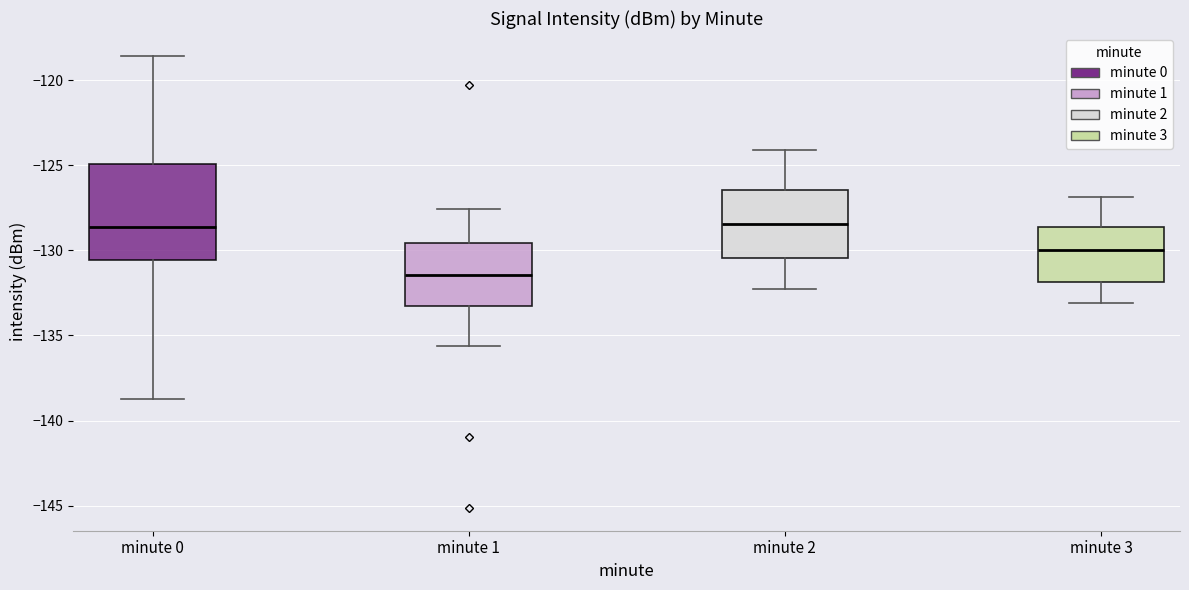

Reading left to right, read every box against the y-axis: the position of its median line, the range the box covers, and the ends of its whiskers. The values are not printed on the chart, so give them approximately, as read against the axis.

minute 0: median -128.5, box -130.5 to -125.0, whiskers -138.5 to -118.5
minute 1: median -131.5, box -133.5 to -129.5, whiskers -135.5 to -127.5
minute 2: median -128.5, box -130.5 to -126.5, whiskers -132.5 to -124.0
minute 3: median -130.0, box -132.0 to -128.5, whiskers -133.0 to -127.0